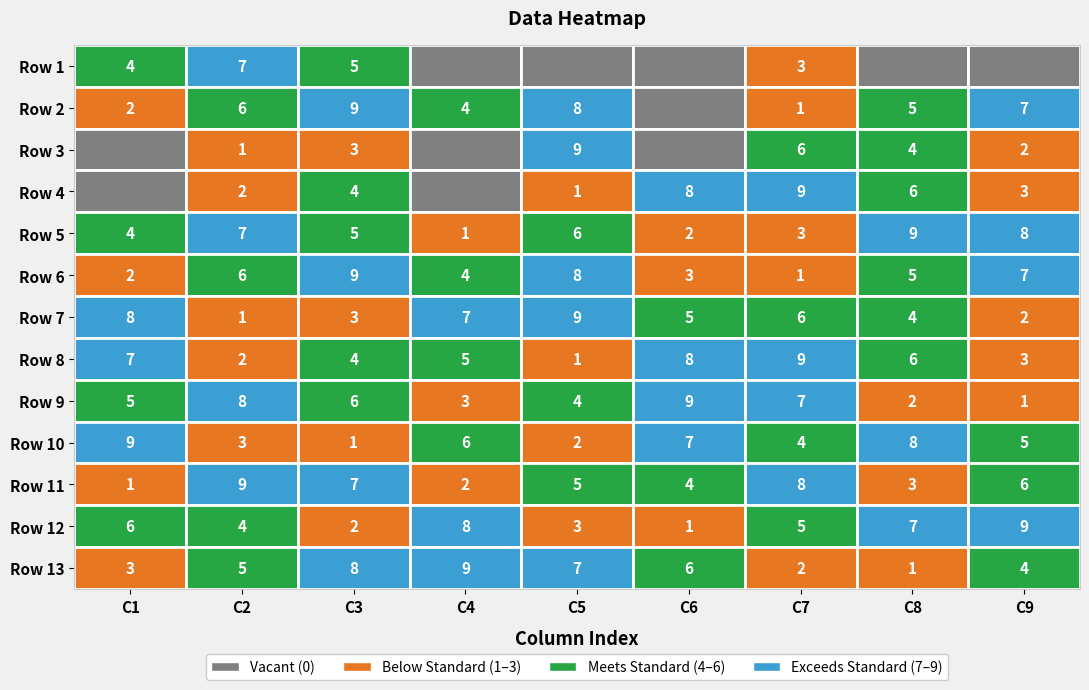

Reading left to right, extract all data points from this chart.

Row 1: 4	7	5	0	0	0	3	0	0
Row 2: 2	6	9	4	8	0	1	5	7
Row 3: 0	1	3	0	9	0	6	4	2
Row 4: 0	2	4	0	1	8	9	6	3
Row 5: 4	7	5	1	6	2	3	9	8
Row 6: 2	6	9	4	8	3	1	5	7
Row 7: 8	1	3	7	9	5	6	4	2
Row 8: 7	2	4	5	1	8	9	6	3
Row 9: 5	8	6	3	4	9	7	2	1
Row 10: 9	3	1	6	2	7	4	8	5
Row 11: 1	9	7	2	5	4	8	3	6
Row 12: 6	4	2	8	3	1	5	7	9
Row 13: 3	5	8	9	7	6	2	1	4